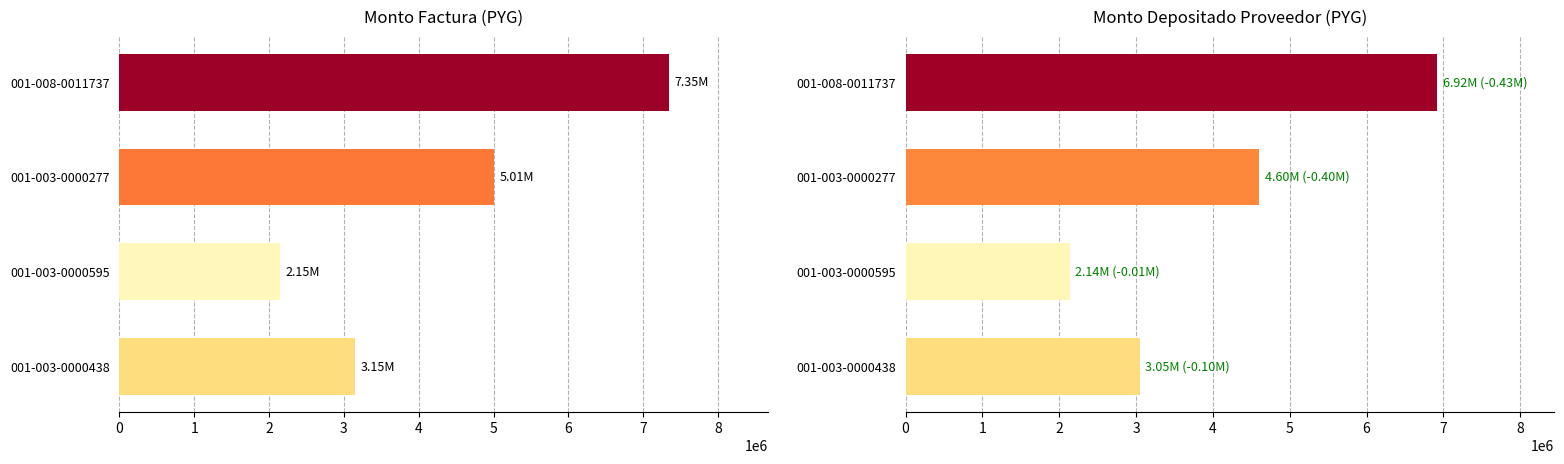

At 001-003-0000277, list the series in order from largest to smallest.

monto_factura, monto_depositado_proveedor